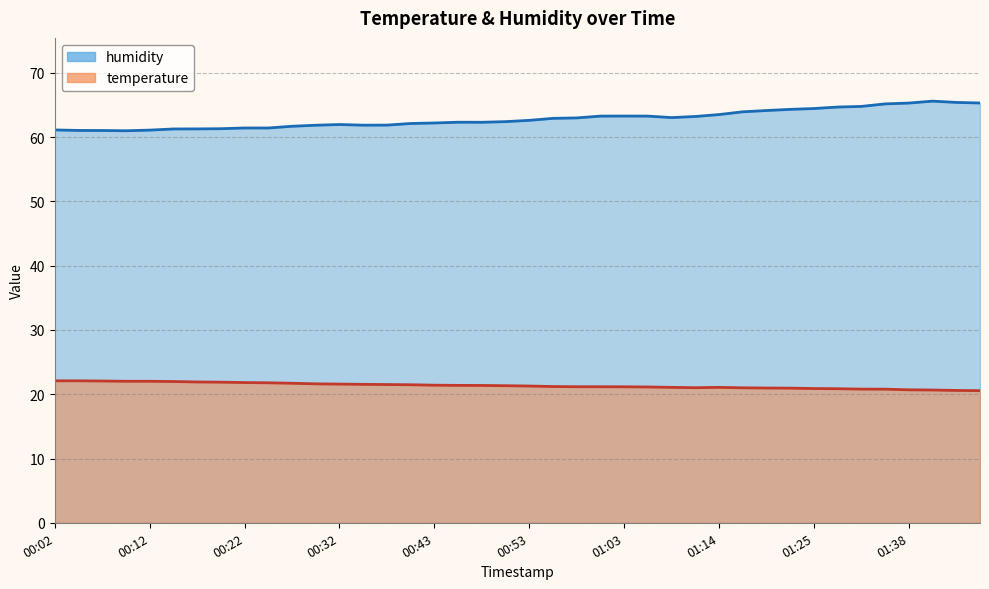

At which label is humidity closest to 63?

00:58